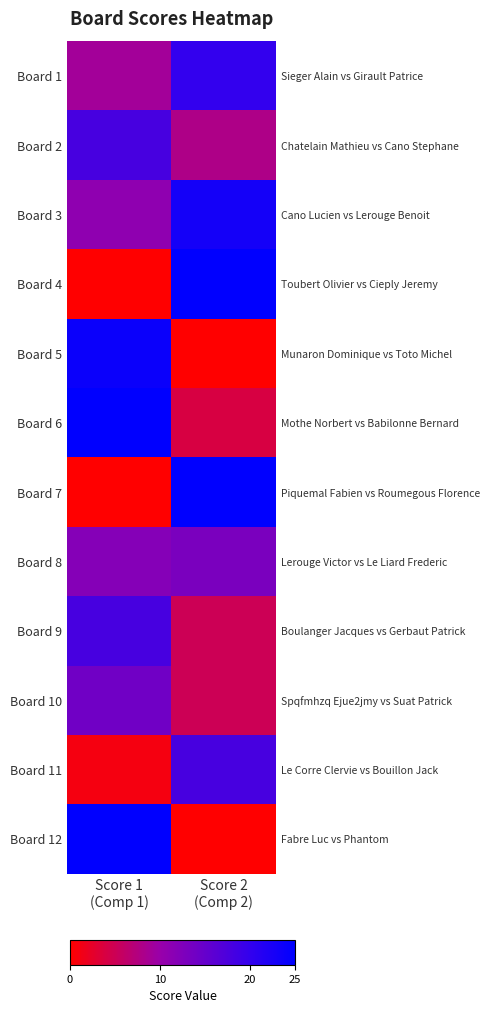

What is the average value of the Board 1 series?

14